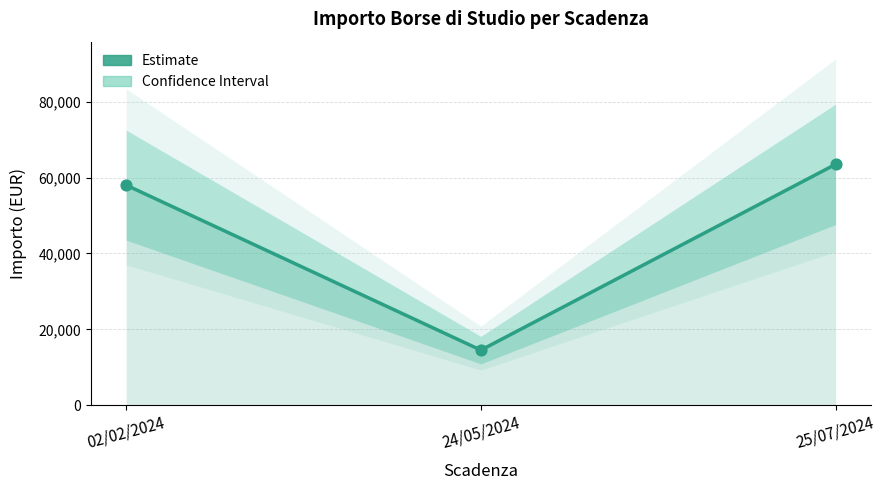

Approximately how many times larger is the value at 02/02/2024 compared to 24/05/2024?

4.0